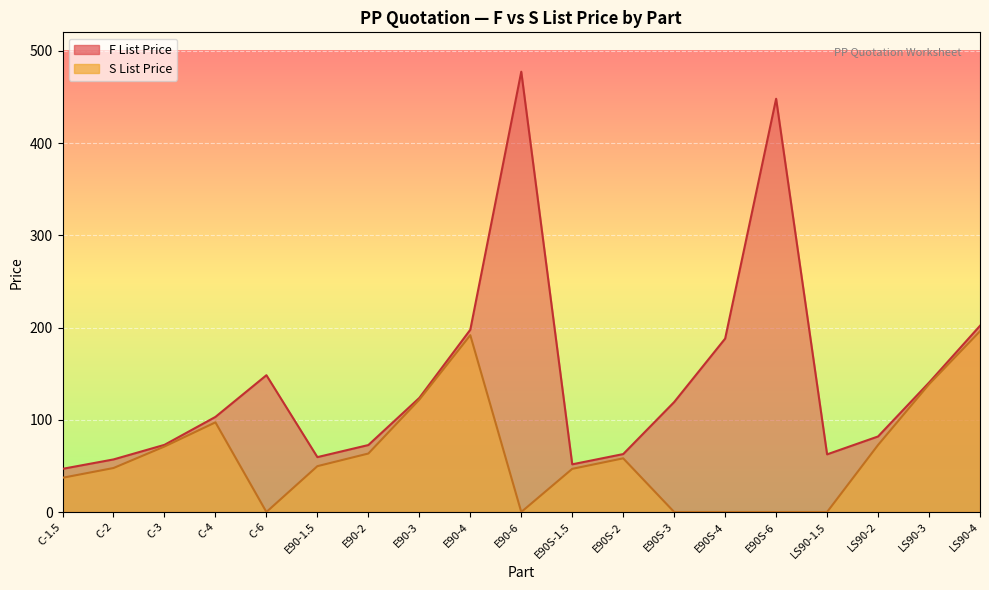

Which label corresponds to the largest value in the chart?

E90-6